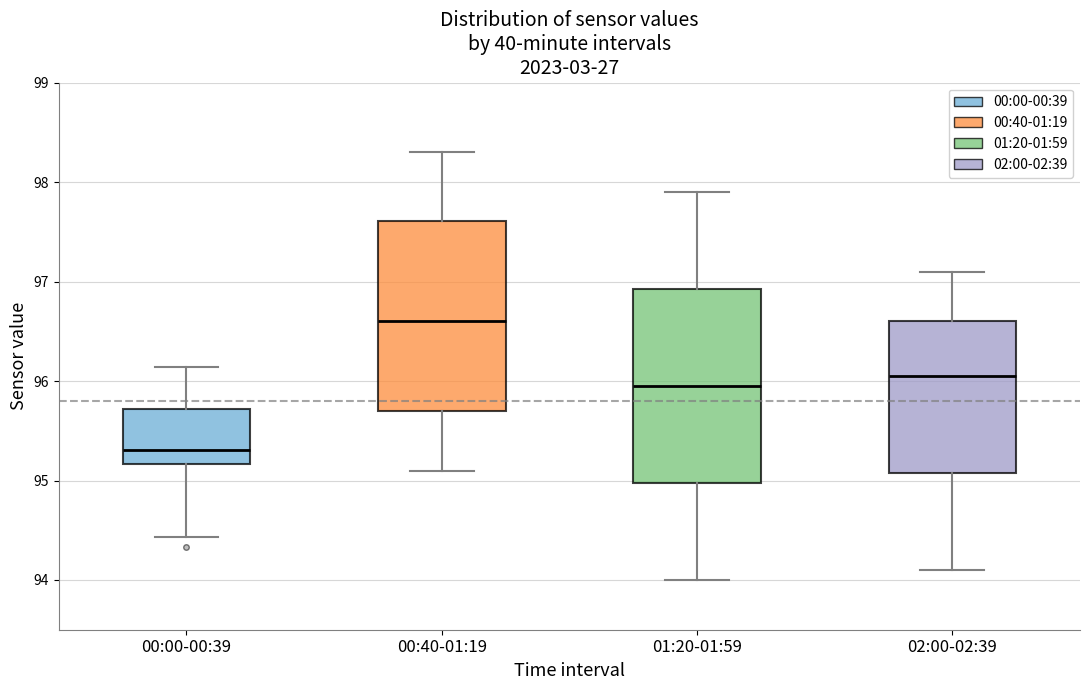

Reading left to right, transcribe this box plot: for each box, give where its median line is, the range the box spans, and where its two whiskers end, as read against the y-axis. The values are not printed on the chart, so give them approximately, as read against the axis.

00:00-00:39: median 95.3, box 95.2 to 95.7, whiskers 94.4 to 96.1
00:40-01:19: median 96.6, box 95.7 to 97.6, whiskers 95.1 to 98.3
01:20-01:59: median 96.0, box 95.0 to 96.9, whiskers 94.0 to 97.9
02:00-02:39: median 96.1, box 95.1 to 96.6, whiskers 94.1 to 97.1